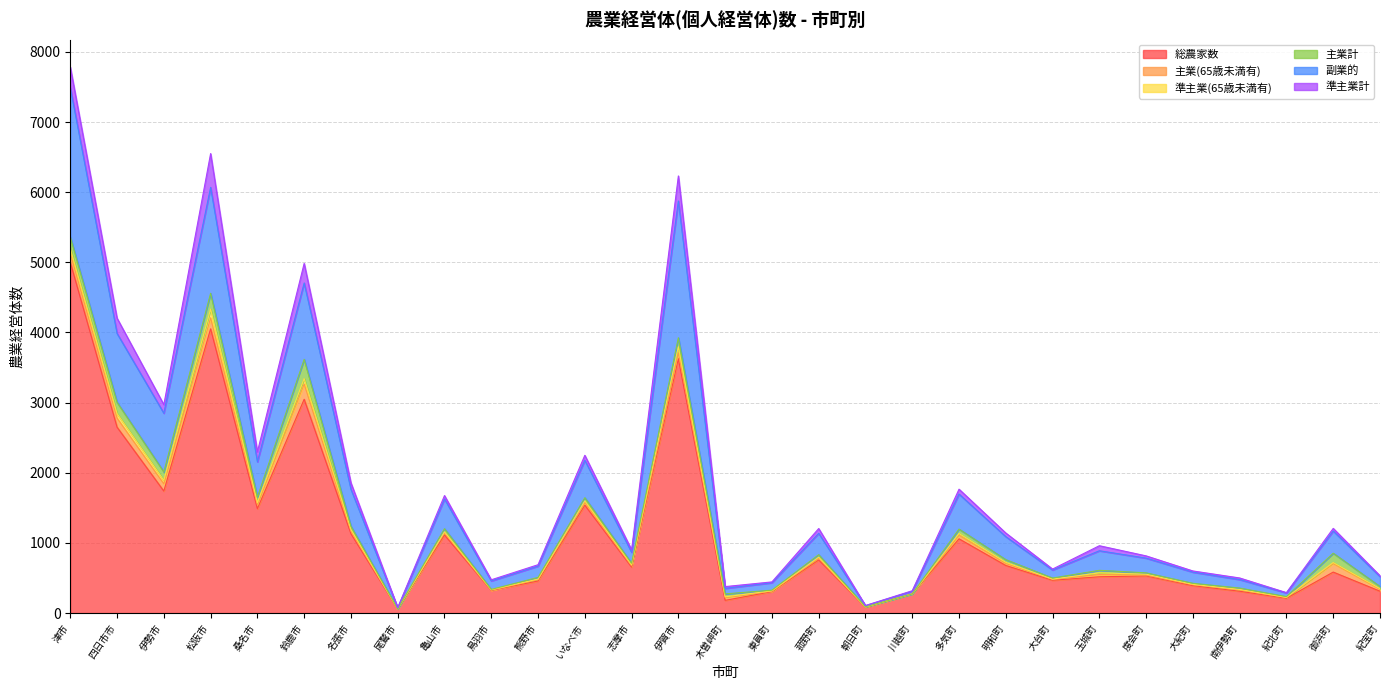

What position from the left is 東員町?

16